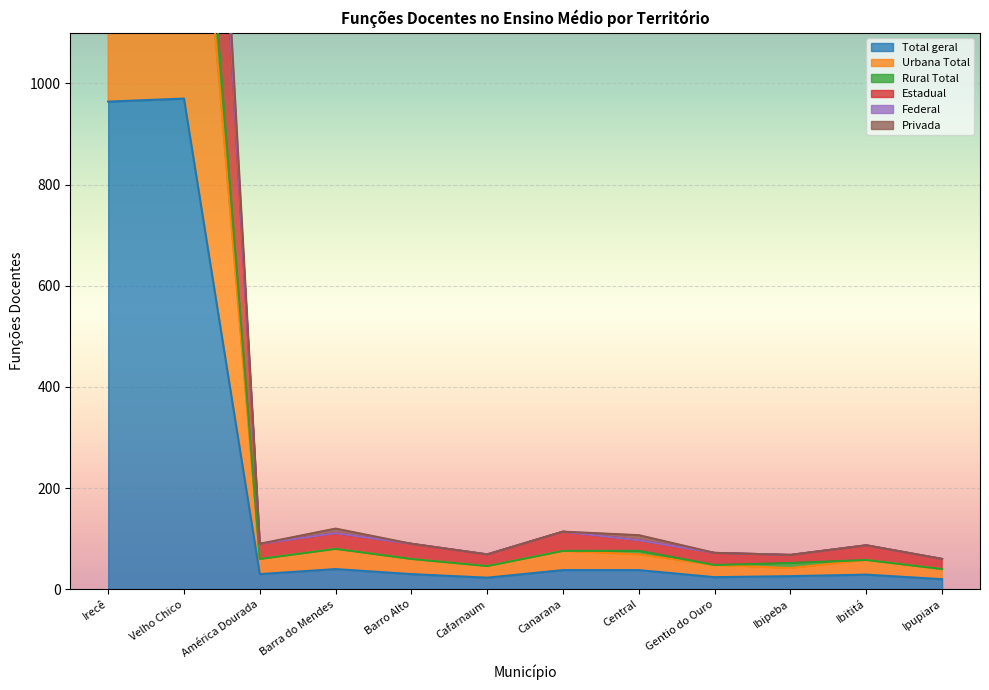

True or false: Estadual and Total geral cross at least once.

False